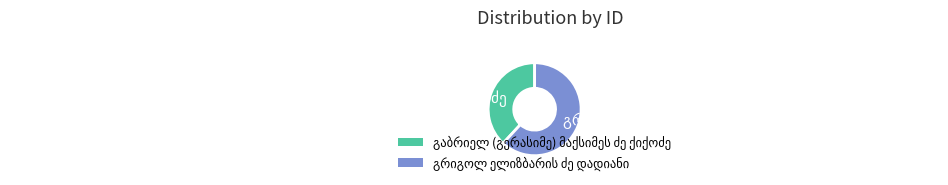

Does any single category account for the majority?

Yes